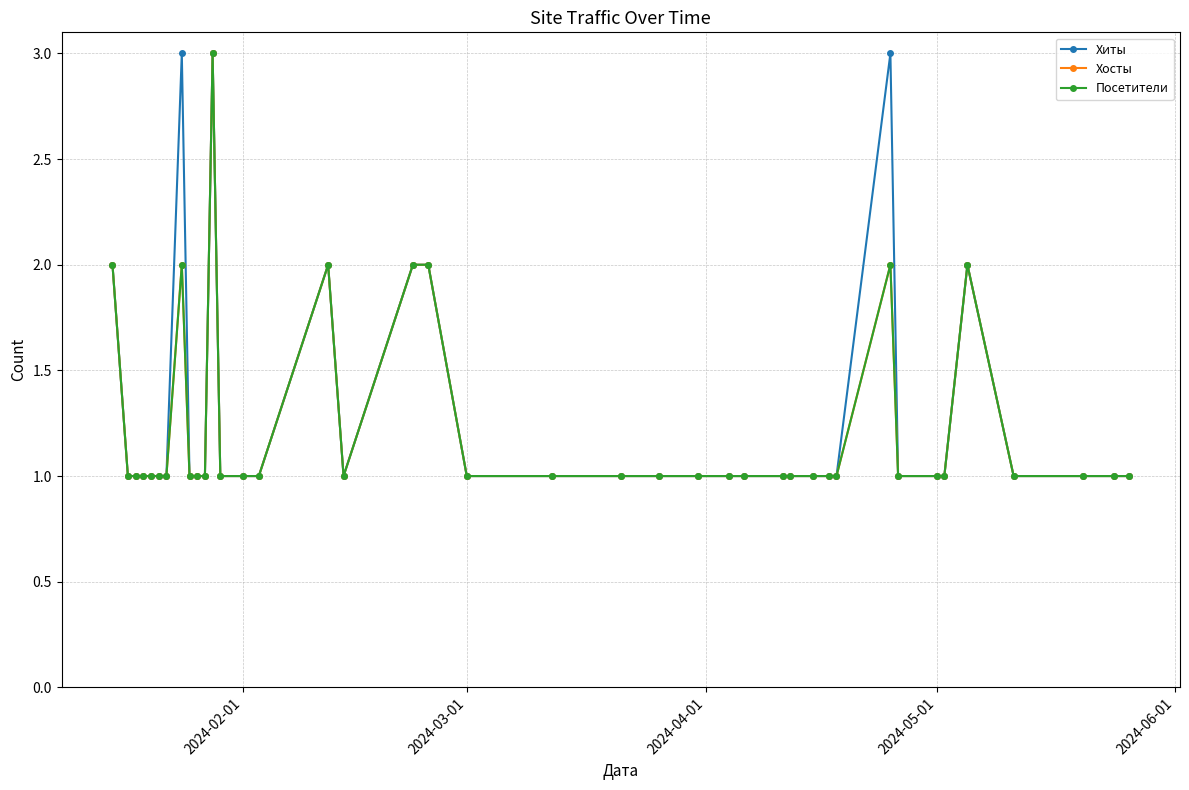

Does the chart display data point markers on the line(s)?

Yes